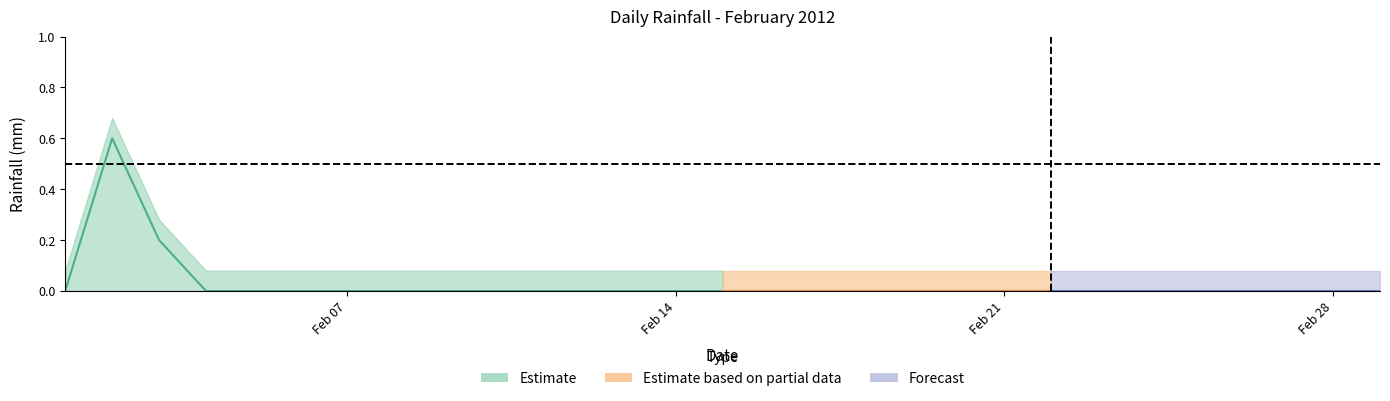

What is the sum of all values?

0.8